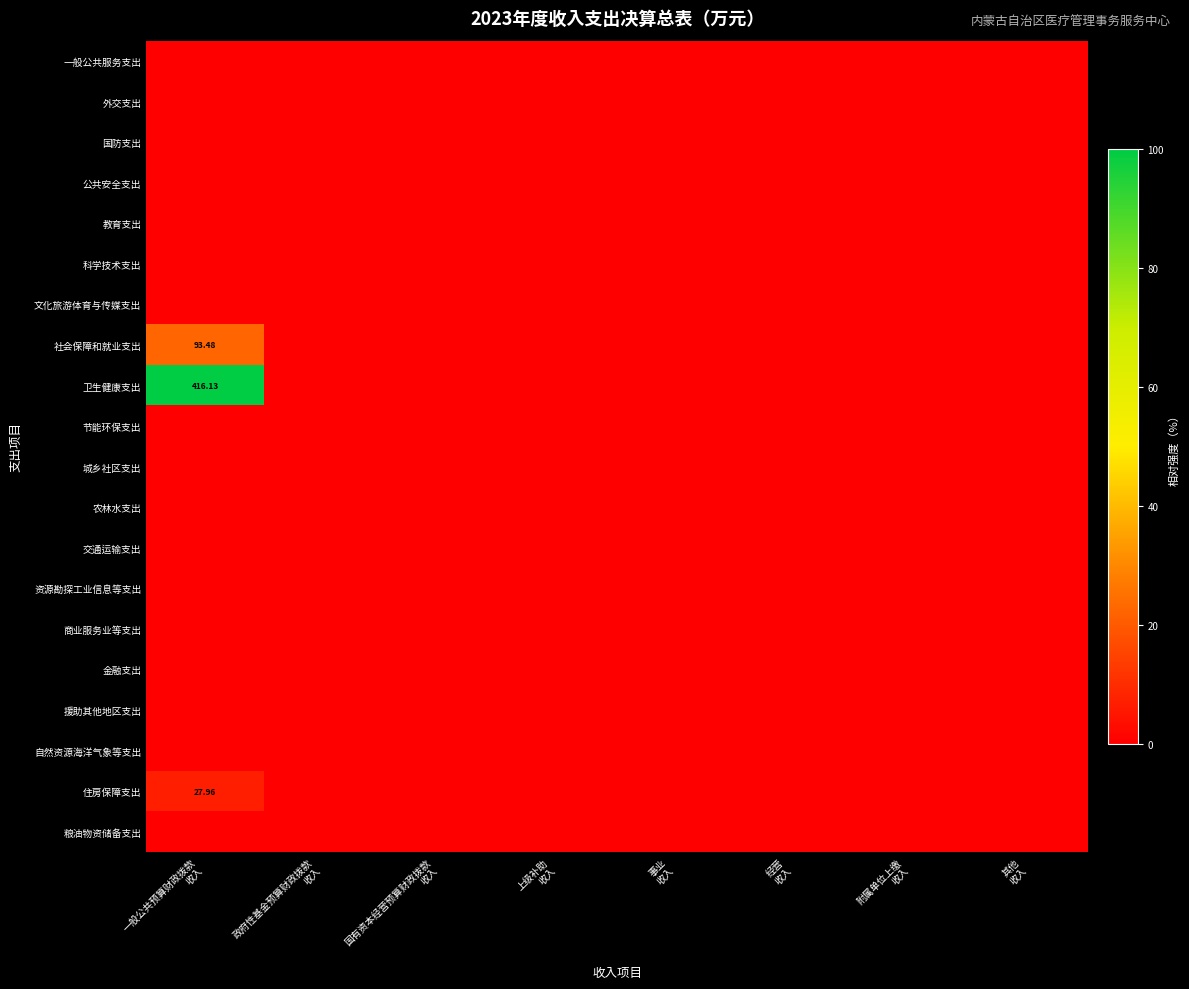

List the series in order of their peak value, lowest first.

一般公共服务支出, 外交支出, 国防支出, 公共安全支出, 教育支出, 科学技术支出, 文化旅游体育与传媒支出, 节能环保支出, 城乡社区支出, 农林水支出, 交通运输支出, 资源勘探工业信息等支出, 商业服务业等支出, 金融支出, 援助其他地区支出, 自然资源海洋气象等支出, 粮油物资储备支出, 住房保障支出, 社会保障和就业支出, 卫生健康支出